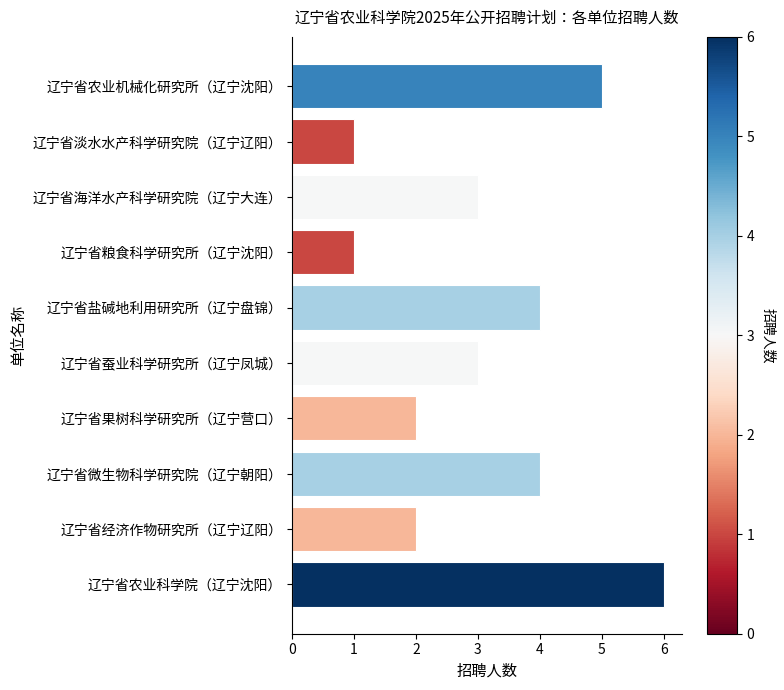

Are the bars horizontal?

Yes